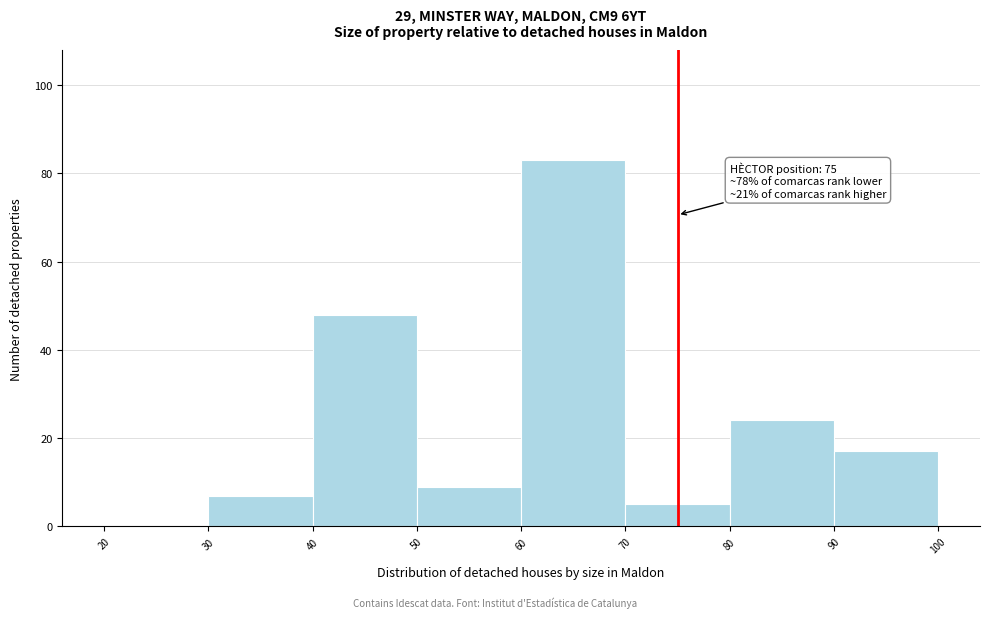

Over which range of the x-axis is the bar tallest?

60 to 70